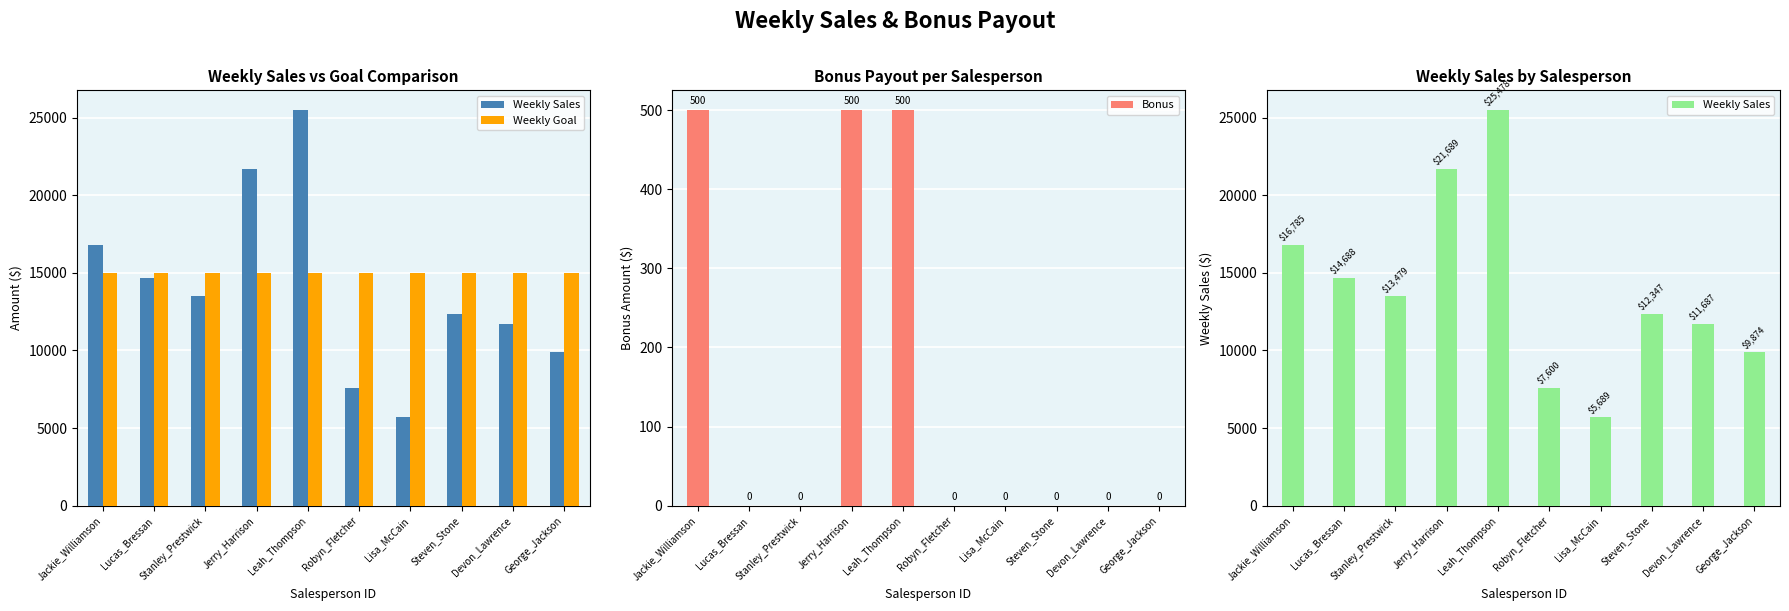

What is the maximum value shown in the chart?

25478.5